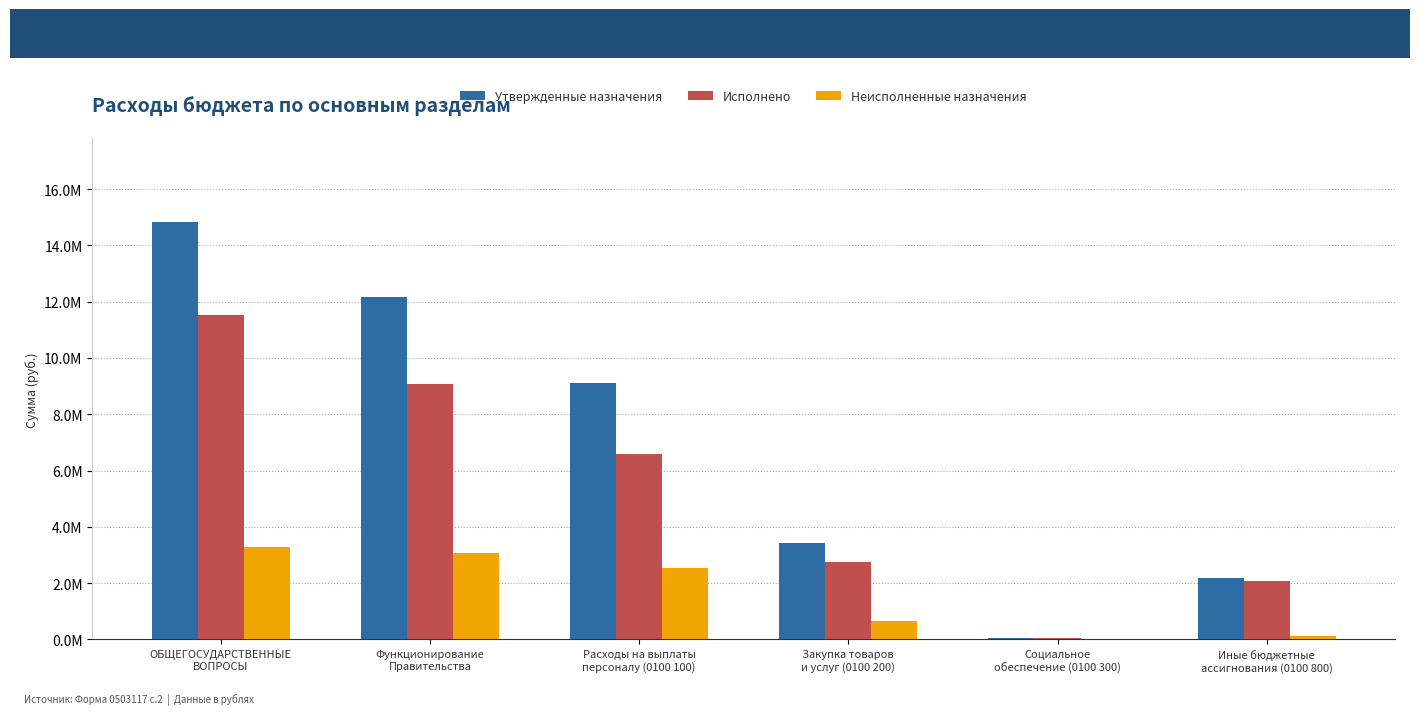

List the labels in order of Утвержденные назначения value, largest first.

ОБЩЕГОСУДАРСТВЕННЫЕ
ВОПРОСЫ, Функционирование
Правительства, Расходы на выплаты
персоналу (0100 100), Закупка товаров
и услуг (0100 200), Иные бюджетные
ассигнования (0100 800), Социальное
обеспечение (0100 300)